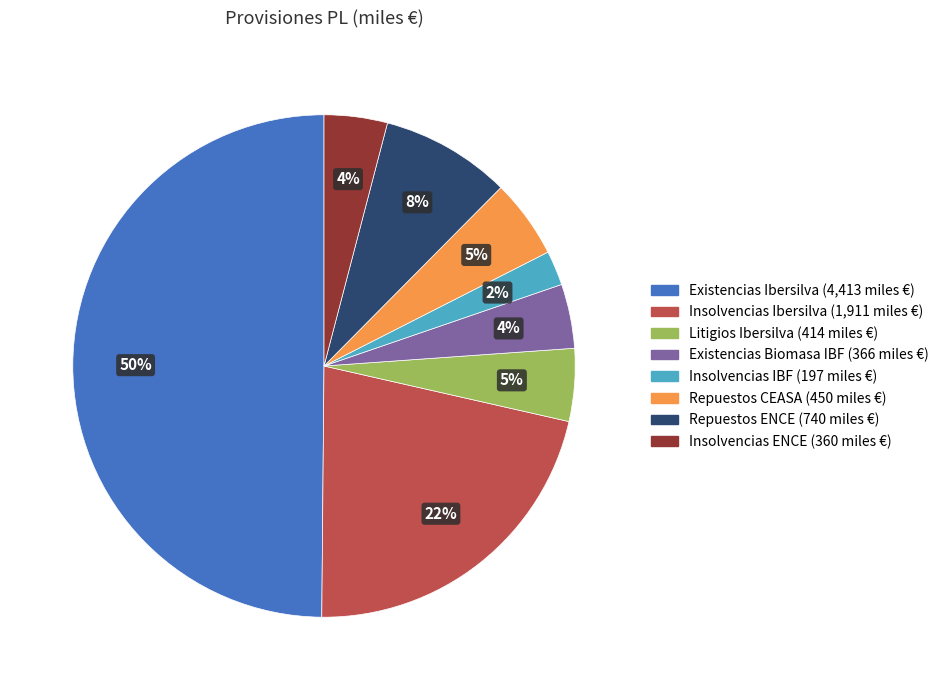

Approximately how many times larger is the value at Repuestos ENCE compared to Insolvencias Ibersilva?

0.4